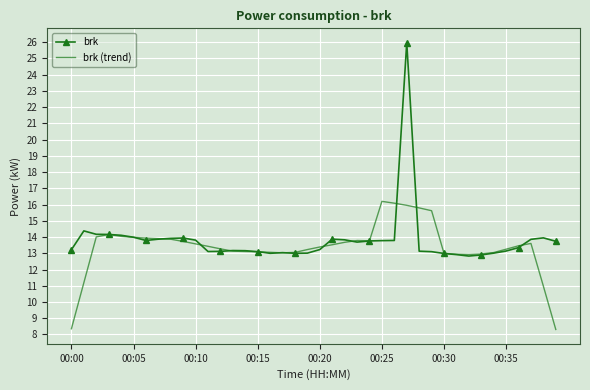

Rank the series by their maximum value, from highest to lowest.

brk, brk (trend)